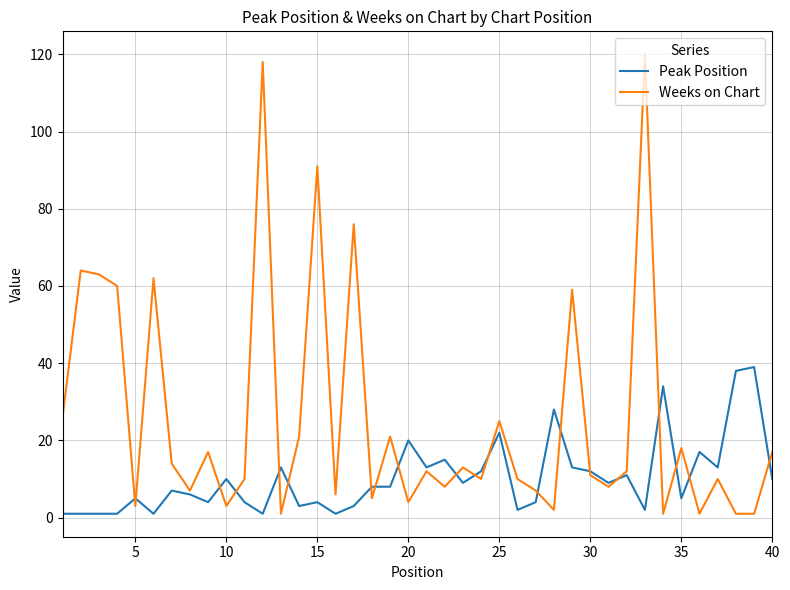

What is the average value of the Weeks on Chart series?

25